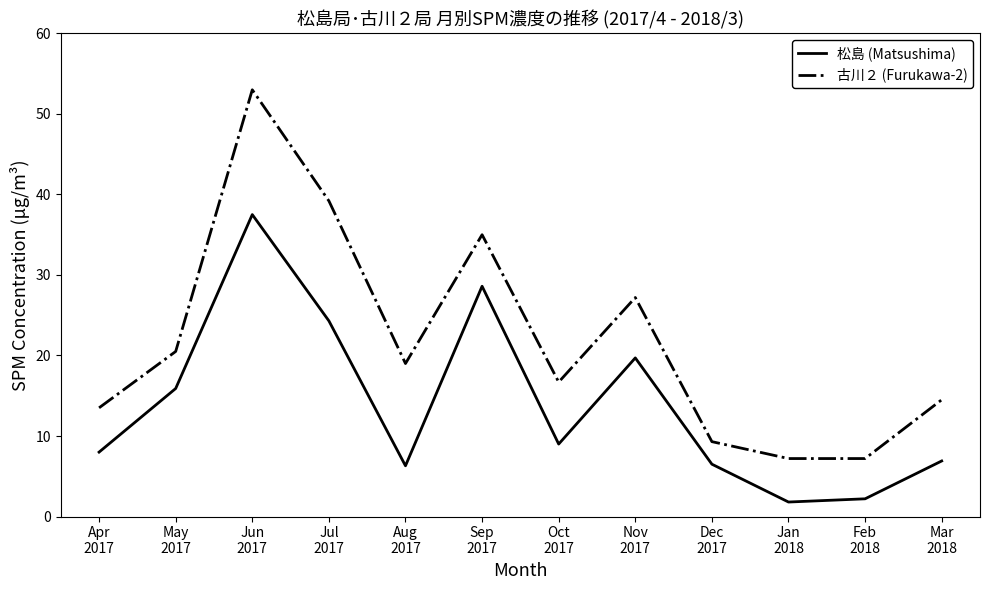

Which series has the largest total across all categories?

古川２ (Furukawa-2)